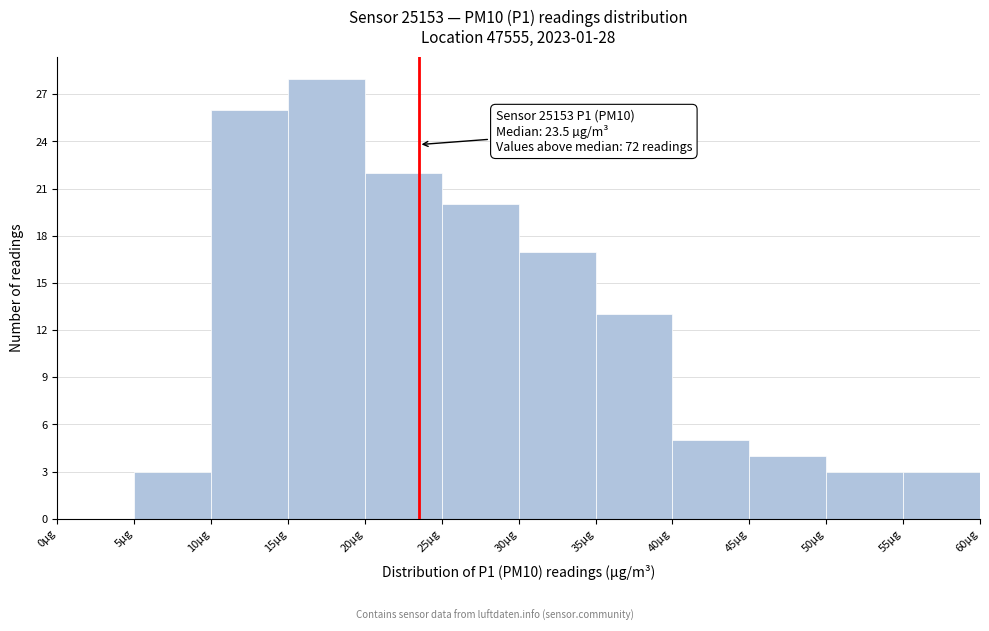

Which range on the x-axis has the tallest bar?

15 to 20